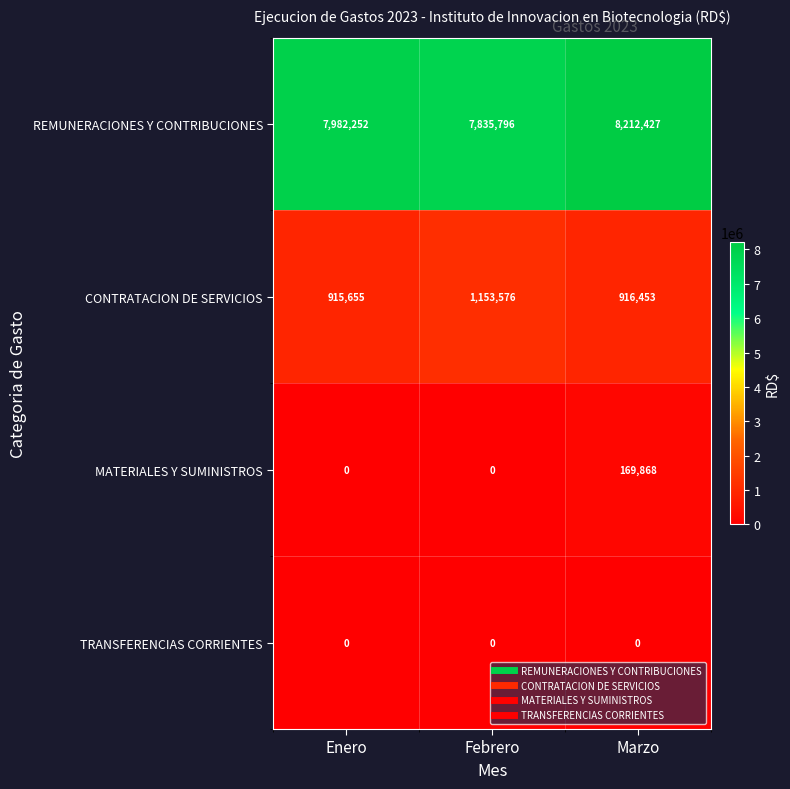

What is the average value of the REMUNERACIONES Y CONTRIBUCIONES series?

8010158